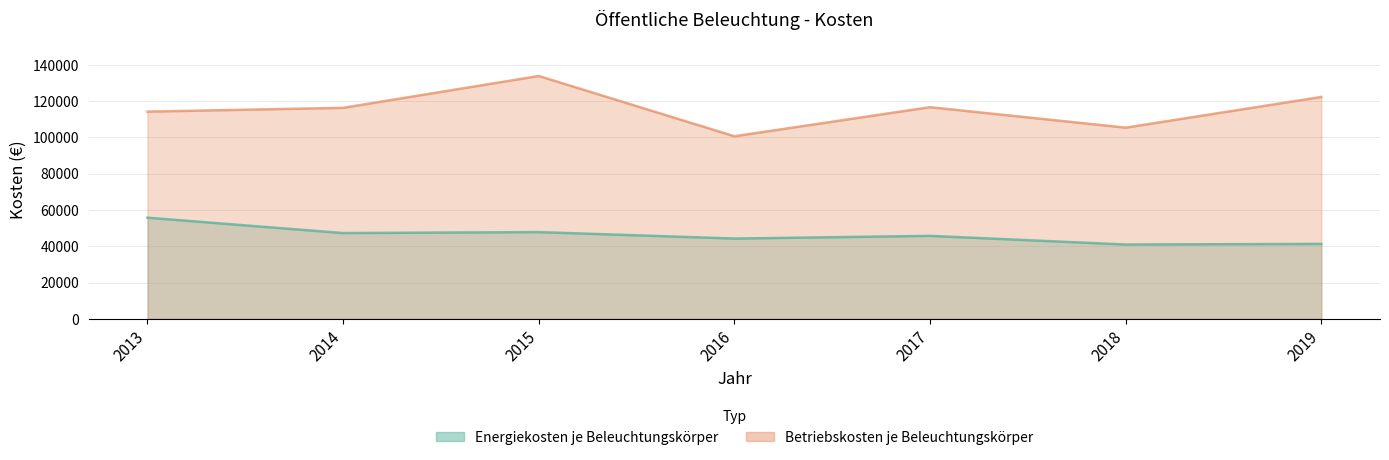

Which category has the lowest value across all series?

2018